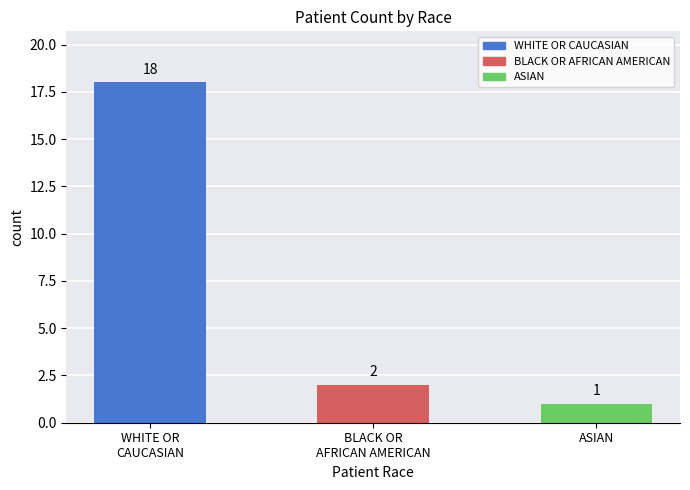

List the labels in order of value, smallest first.

ASIAN, BLACK OR AFRICAN AMERICAN, WHITE OR CAUCASIAN